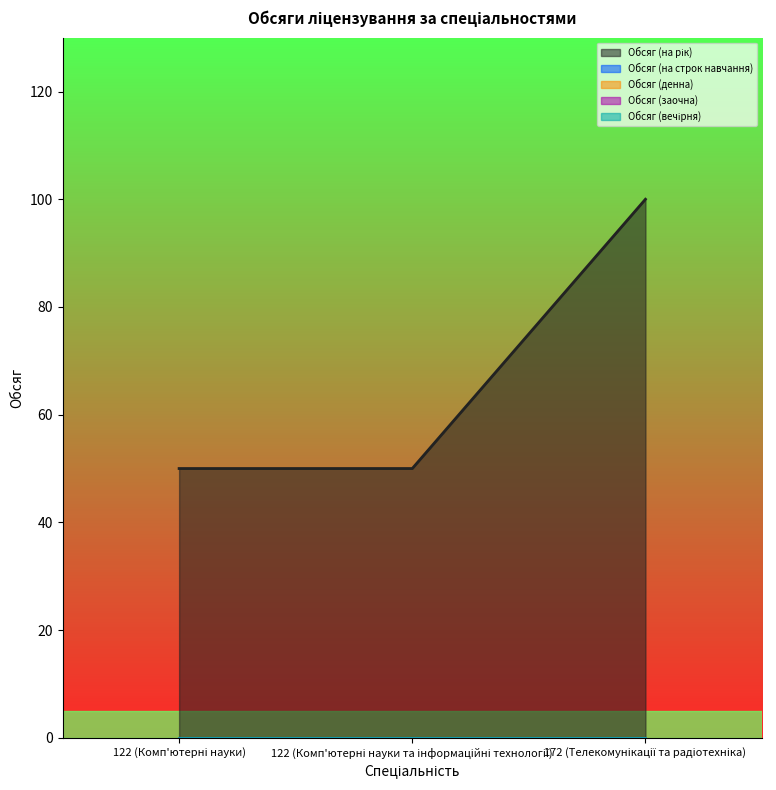

Is the value of Обсяг (денна) at 122 (Комп'ютерні науки) greater than the value of Обсяг (заочна) at 172 (Телекомунікації та радіотехніка)?

No